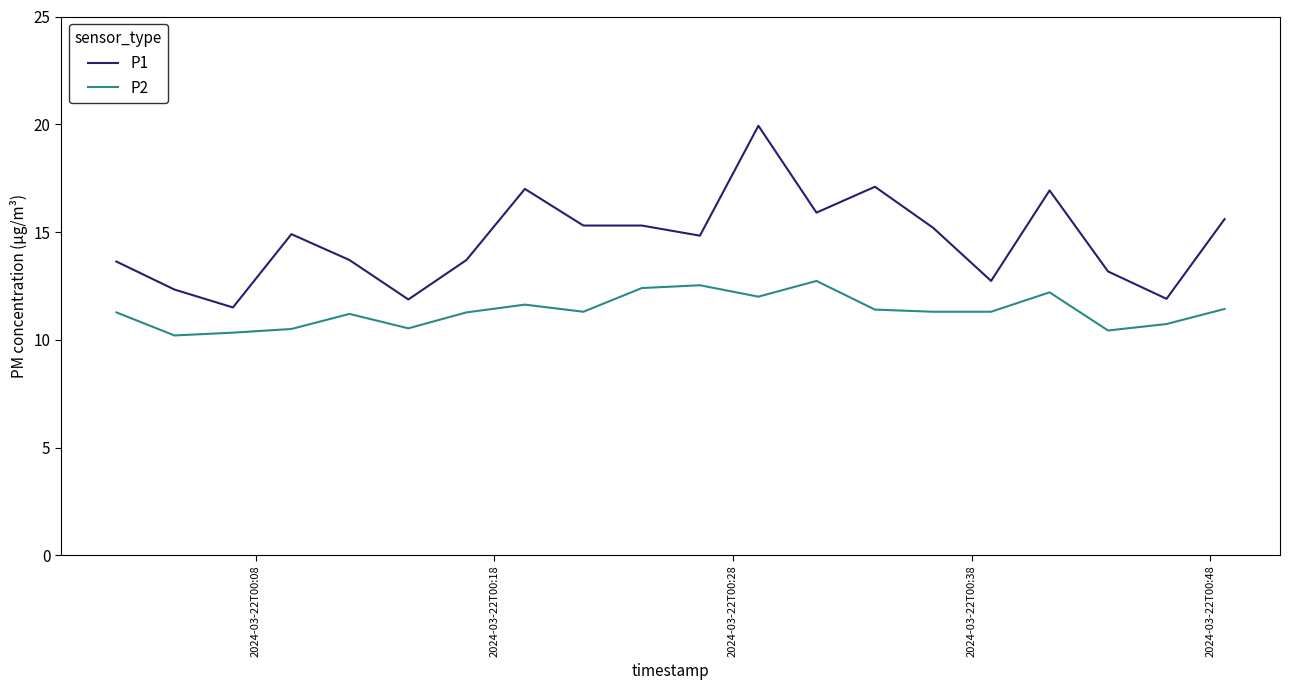

How many lines are shown in the chart?

2